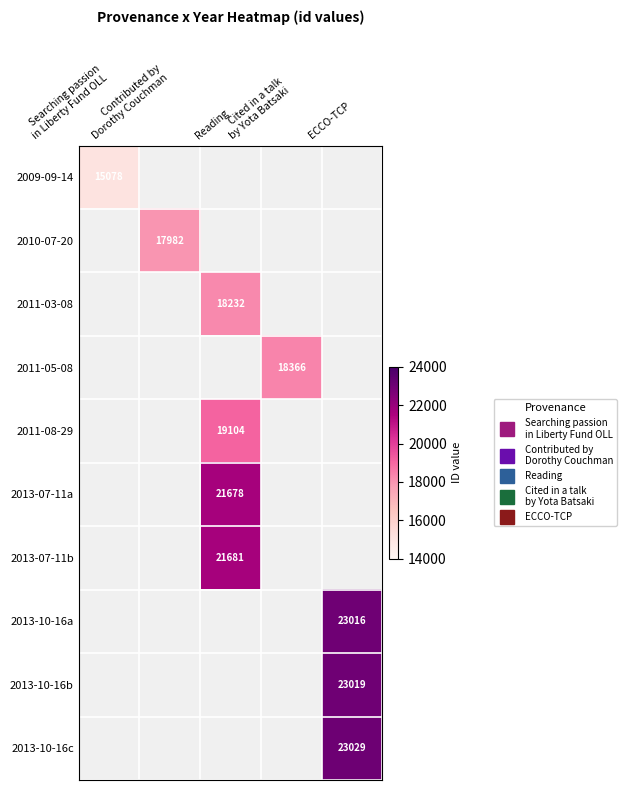

At which category does the chart reach its minimum across all series?

Searching passion
in Liberty Fund OLL